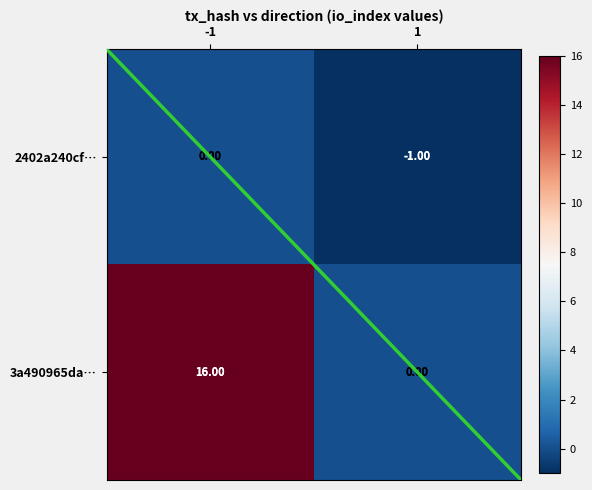

What is the sum of all 3a490965da… values?

16